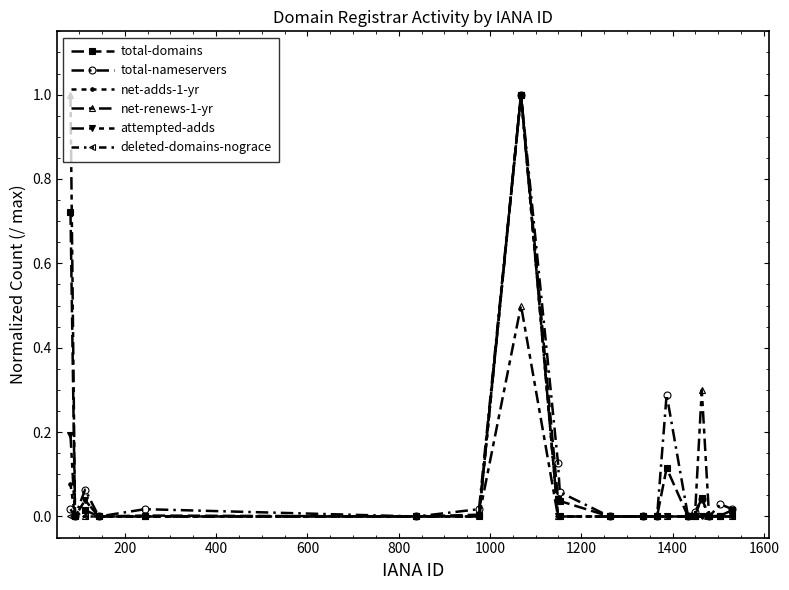

What is the maximum value for total-domains?

1.0